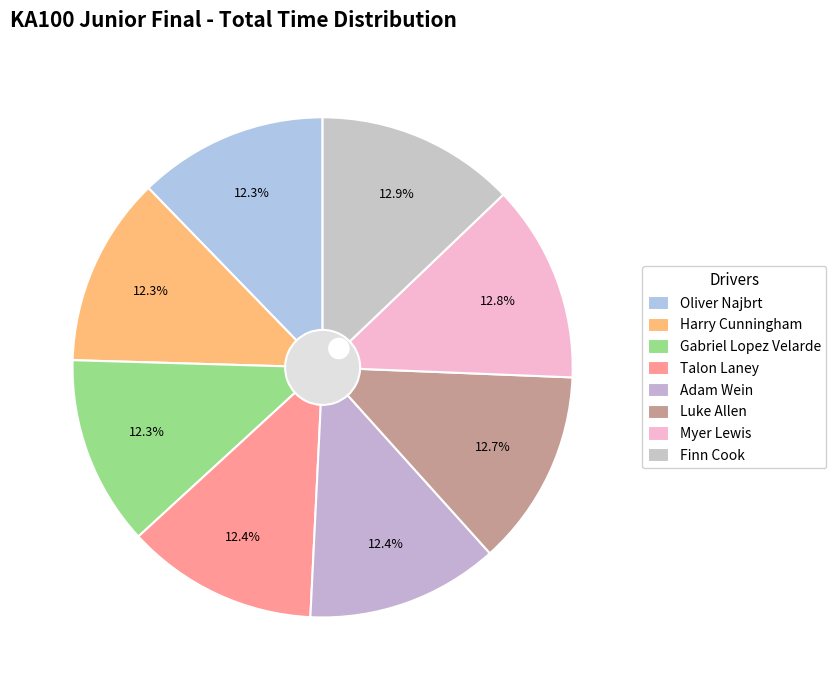

To the nearest percent, what percentage of the pie is Luke Allen?

13%